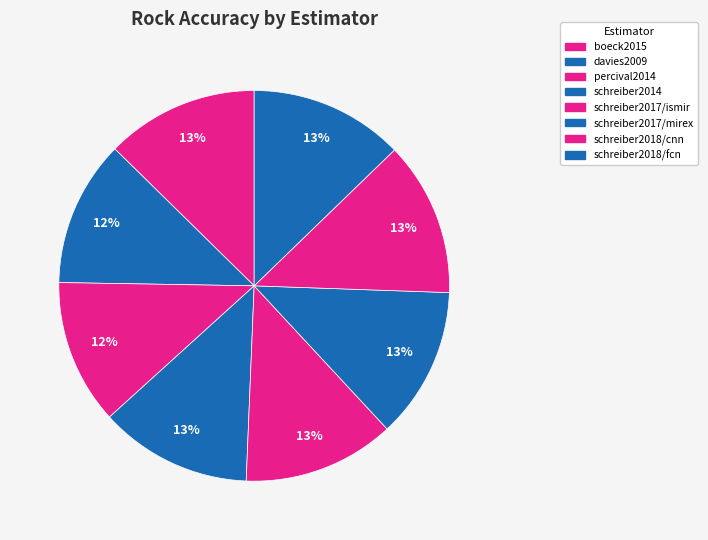

Is there any slice that represents more than half of the pie?

No